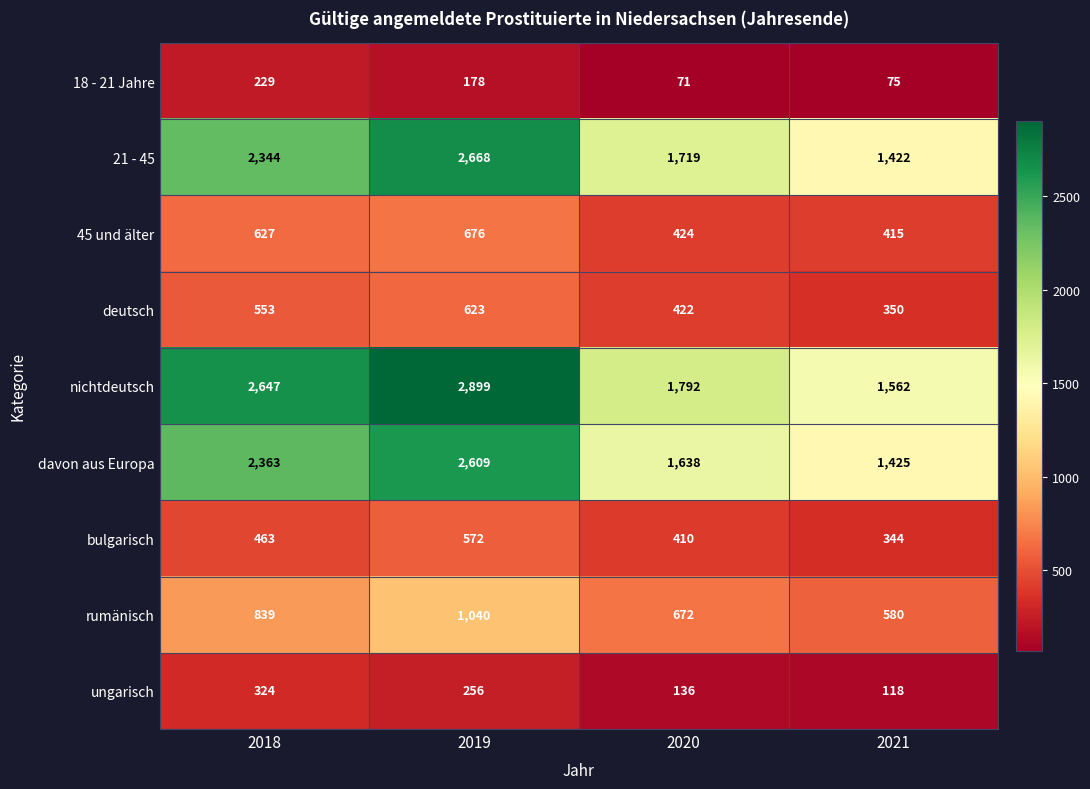

Which category has the lowest value across all series?

2020